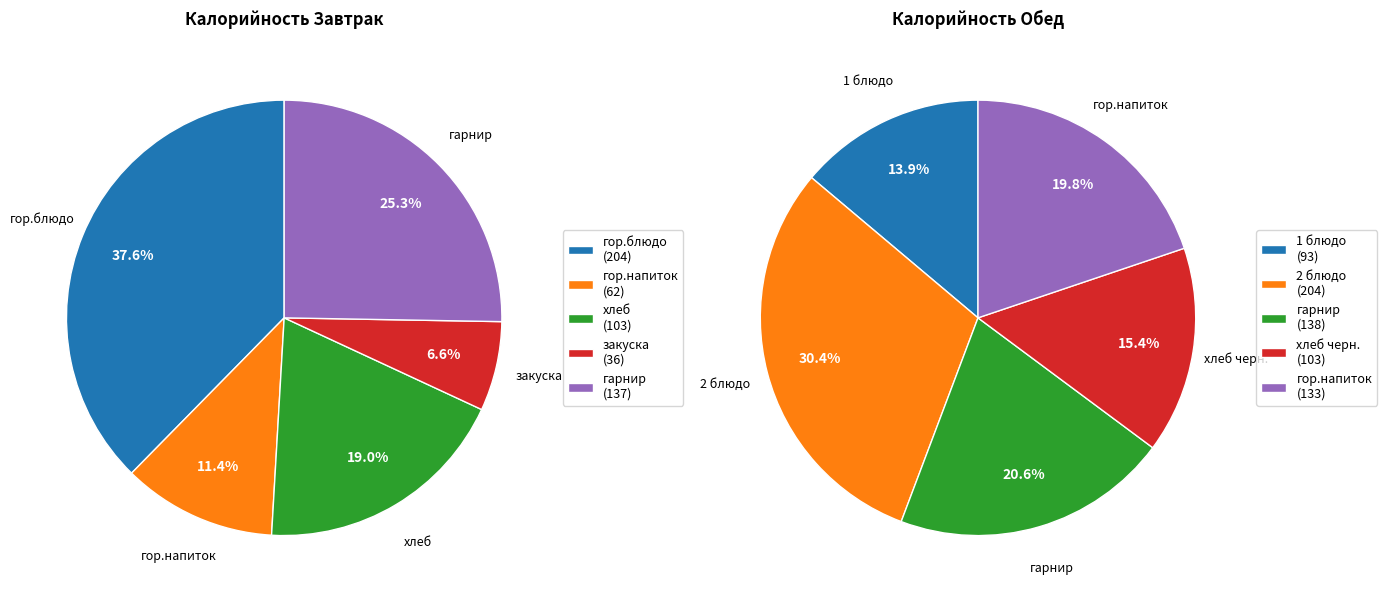

Rank the series by their maximum value, from lowest to highest.

Завтрак, Обед